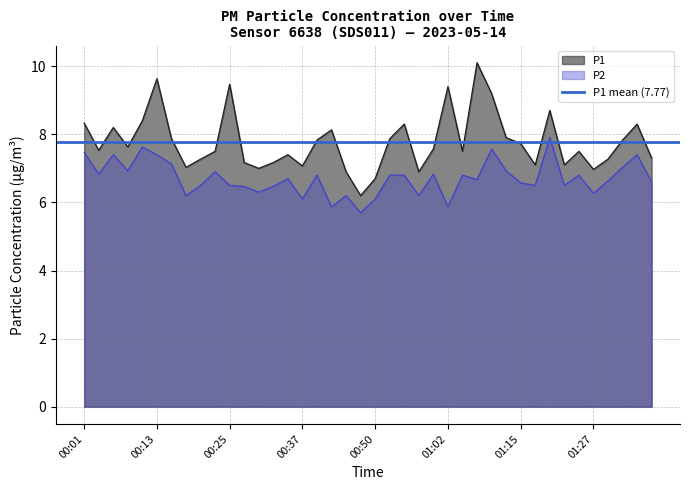

The P2 series shows 2.6 at 01:27. True or false?

False